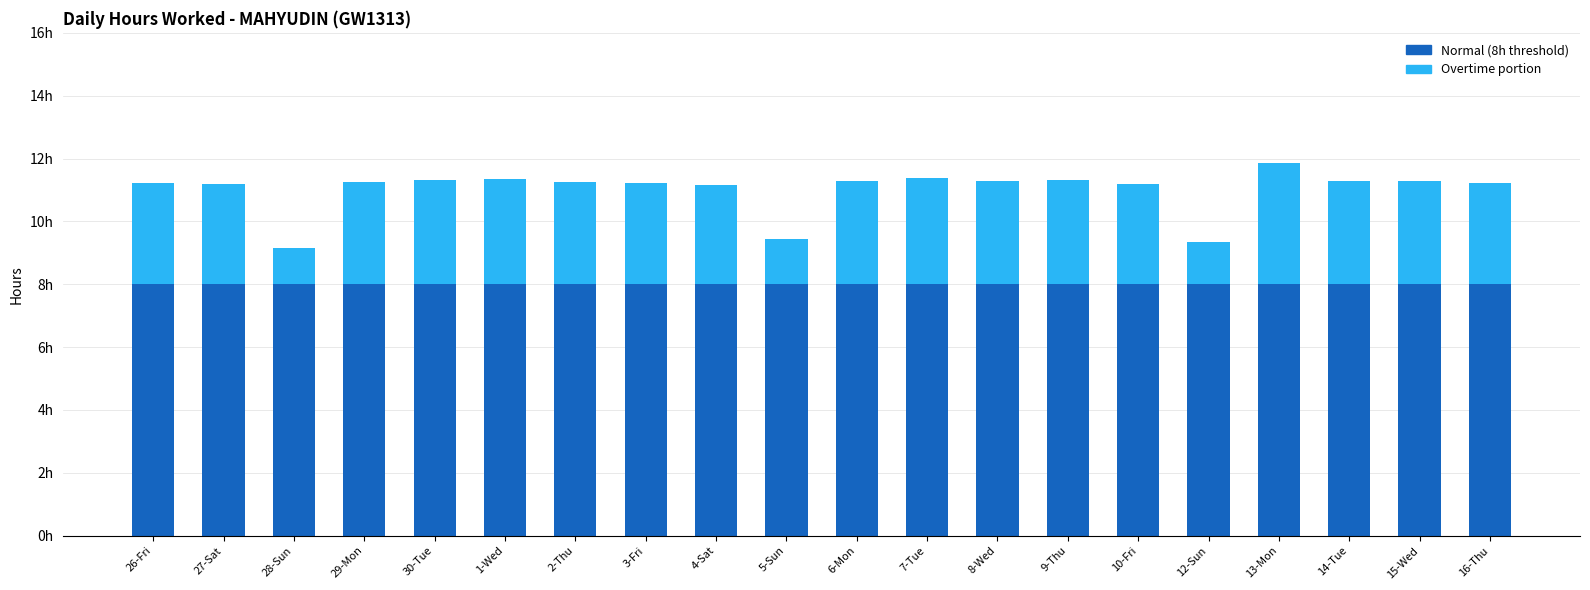

Are the bars horizontal?

No